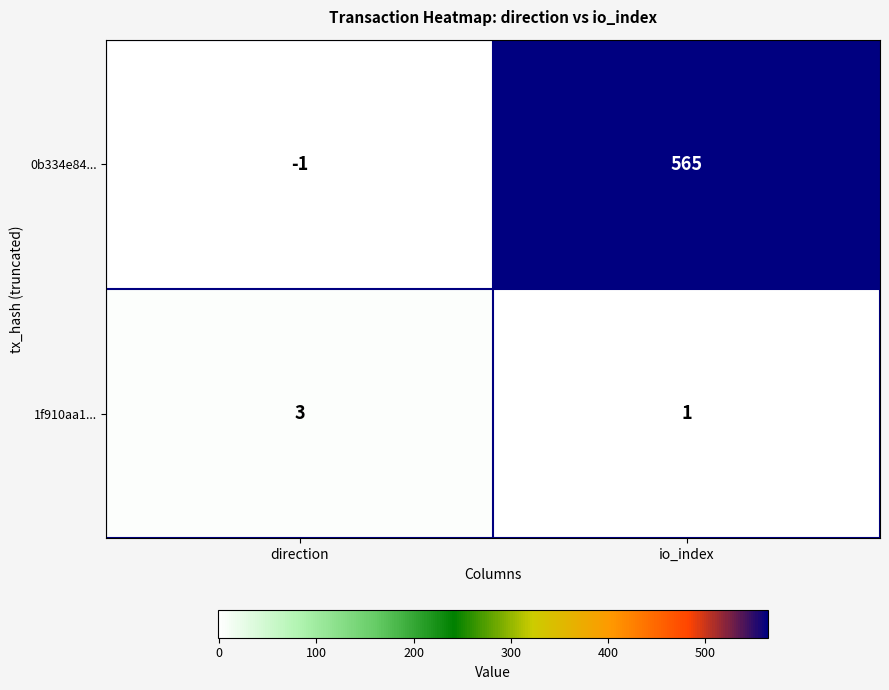

Is it true that 1f910aa1... equals 2 at direction?

False